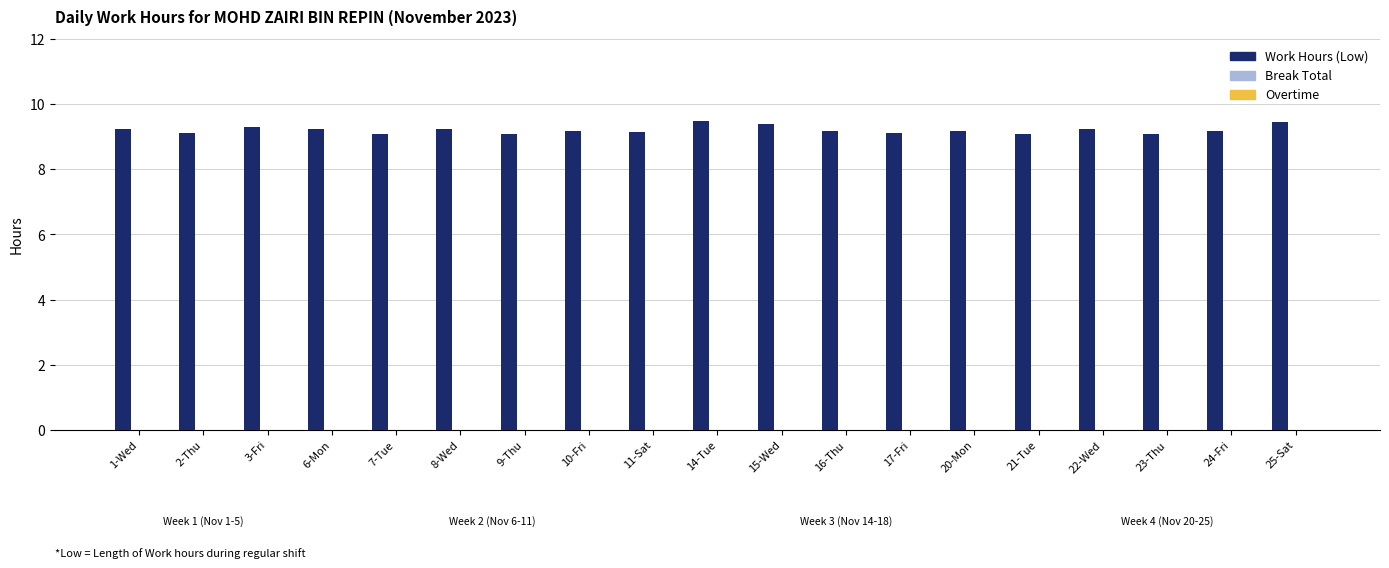

What is the sum of all values?

175.1